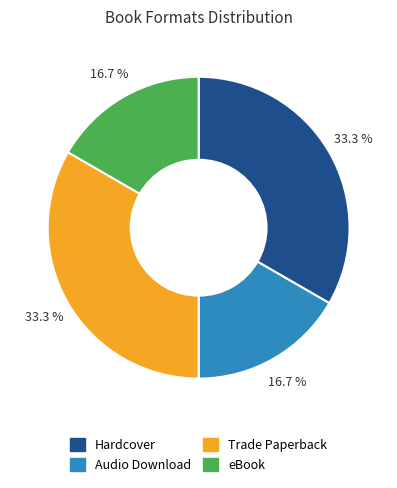

Is it true that Hardcover is 41% of the pie?

False